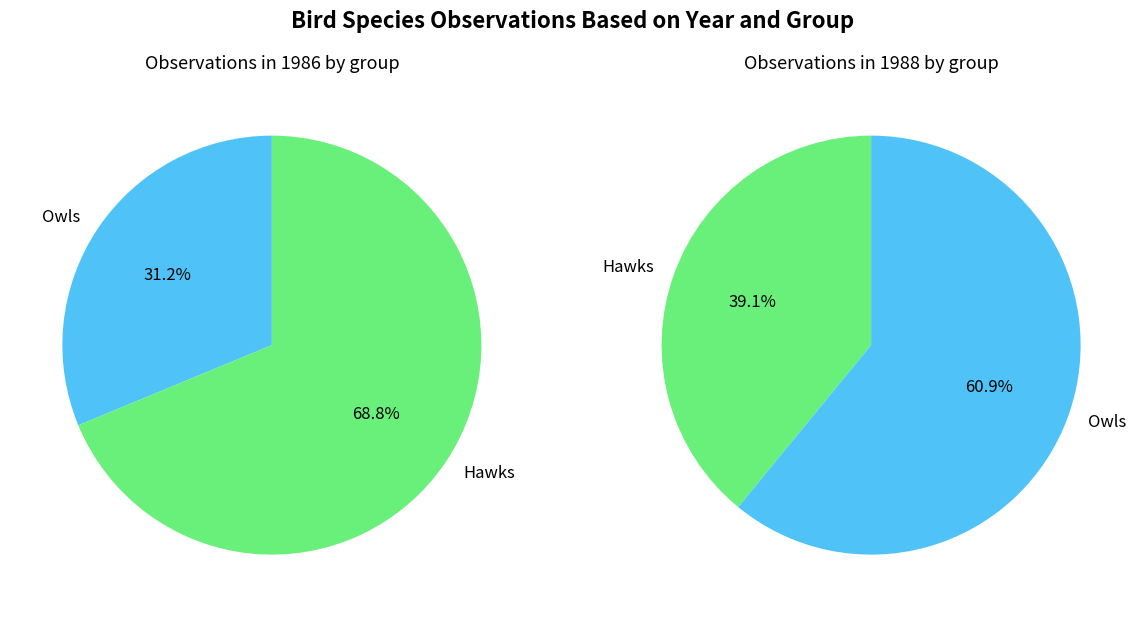

How much of the chart is everything except 4?

100.0%